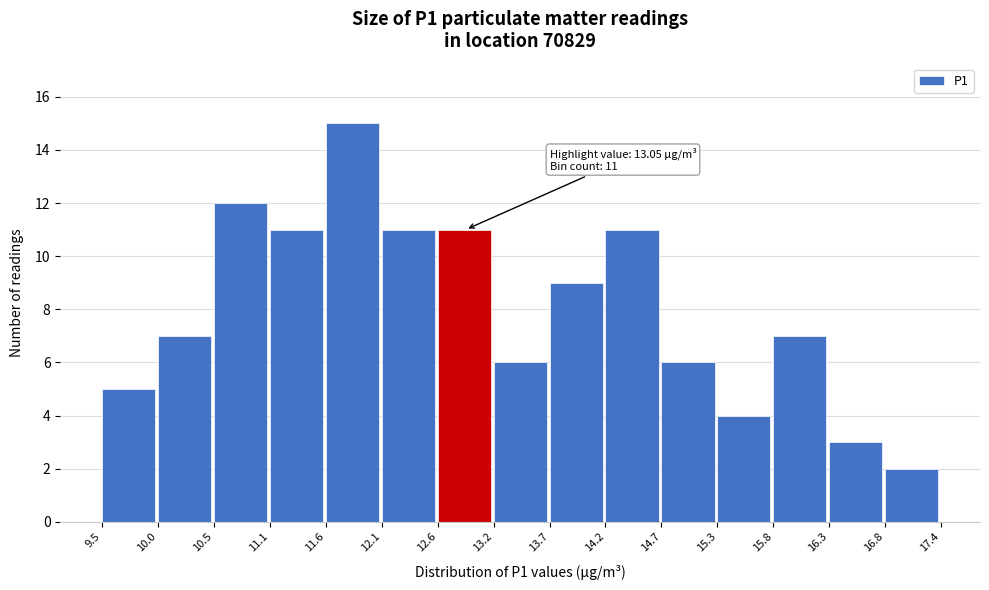

Over which range of the x-axis is the bar tallest?

11.6 to 12.1